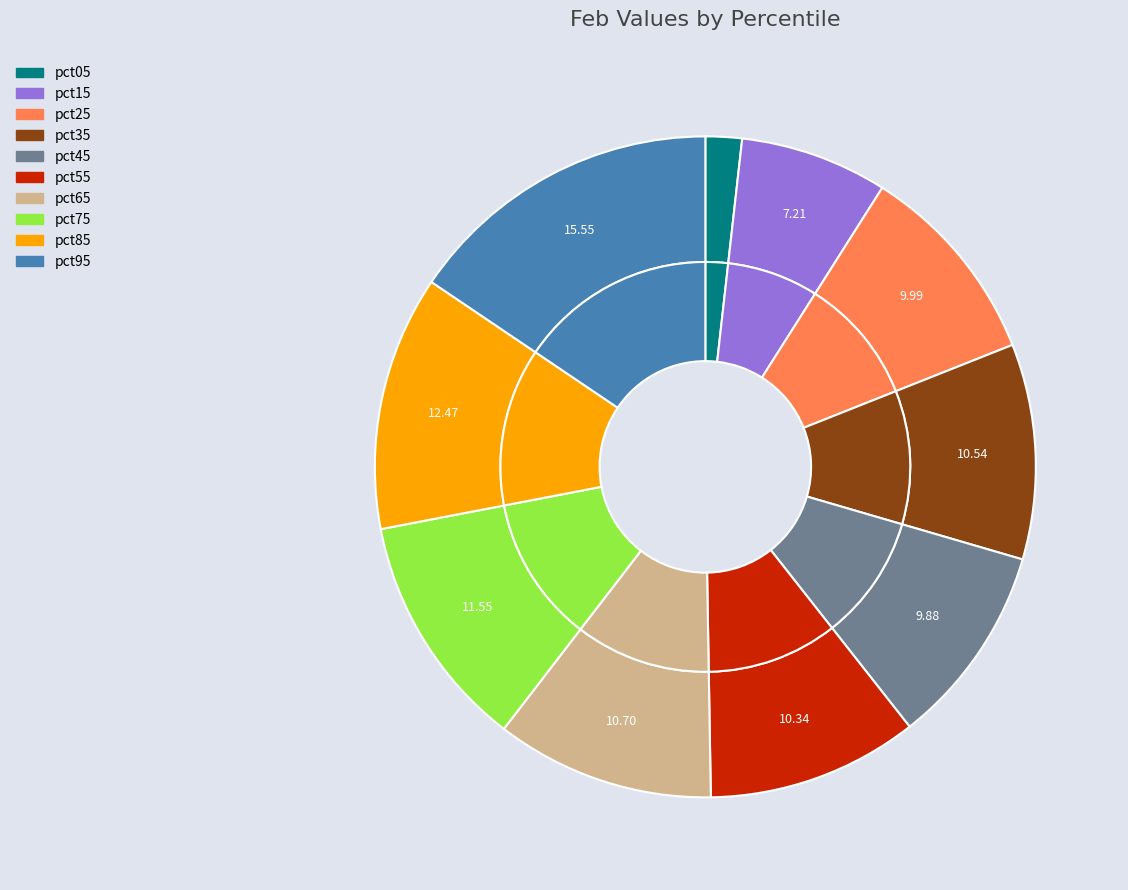

How many slices are in this pie chart?

10